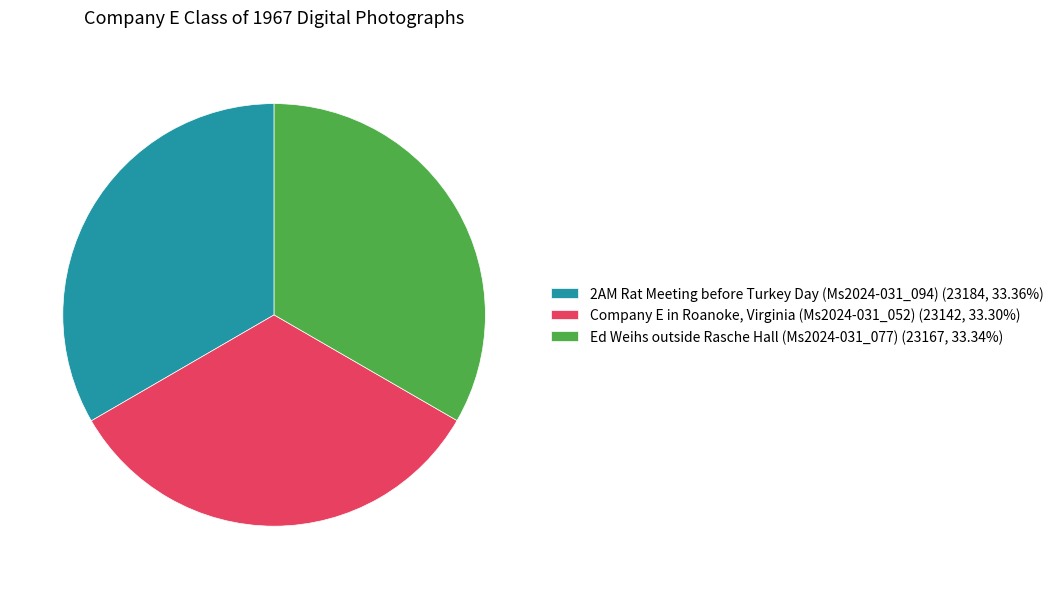

Count the number of slices in the pie.

3